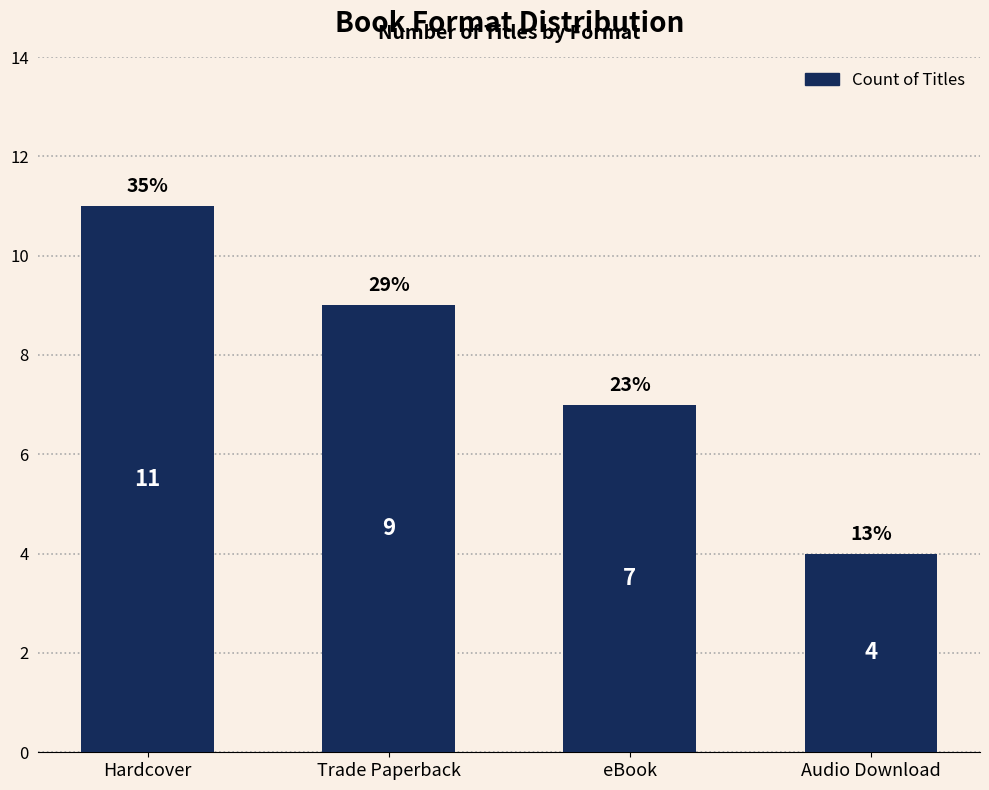

Does the chart contain stacked bars?

No